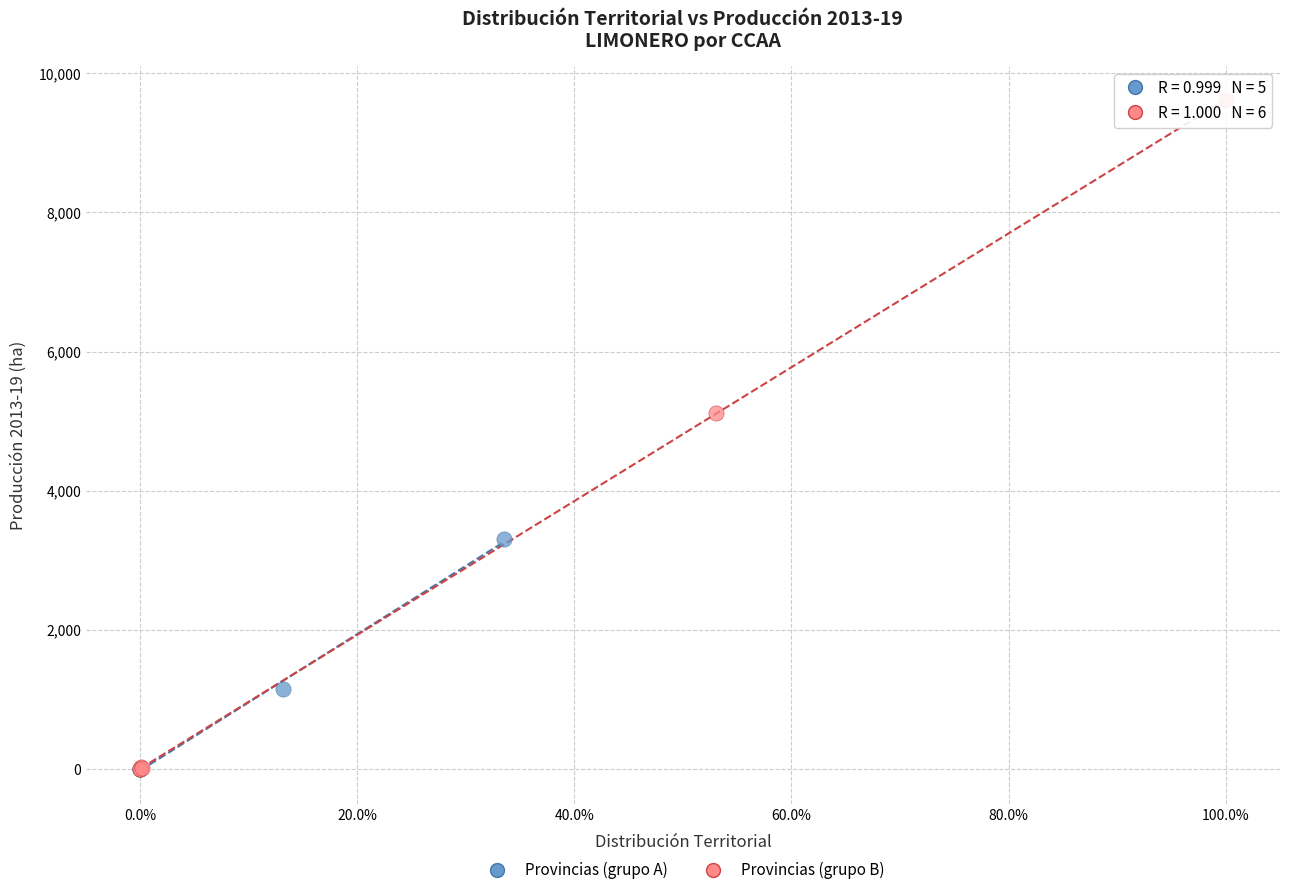

Which series reaches the maximum Y coordinate?

Provincias (grupo B)